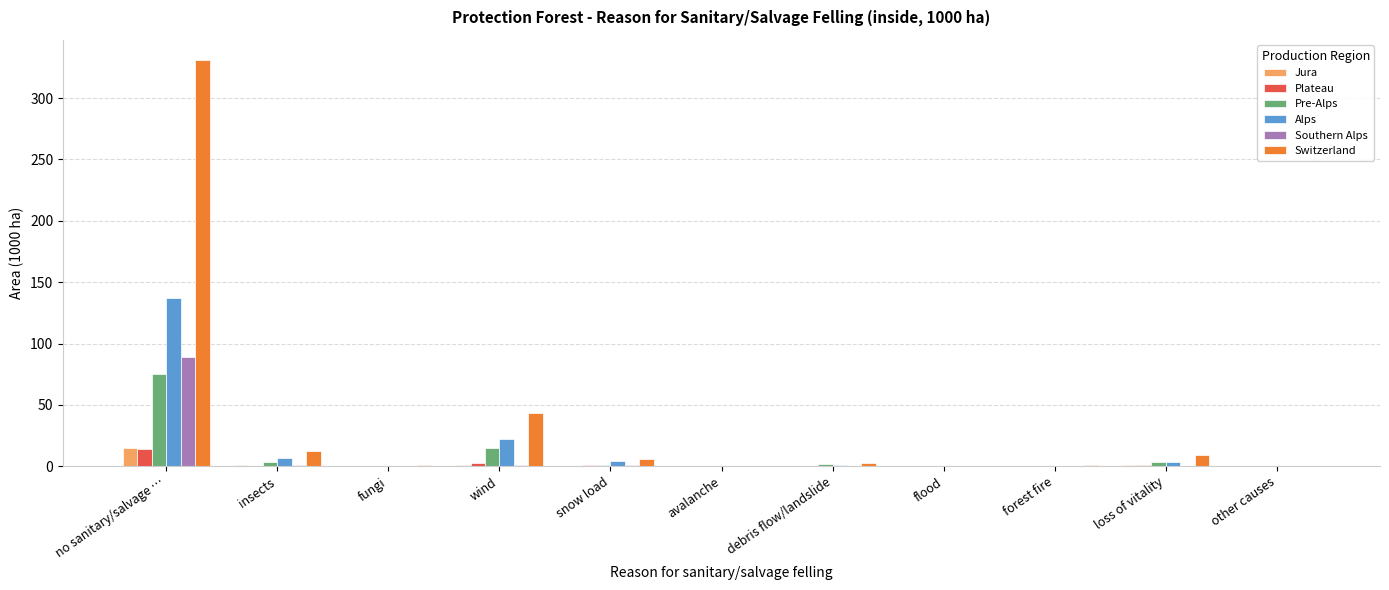

Which series has the largest range (max minus min)?

Switzerland